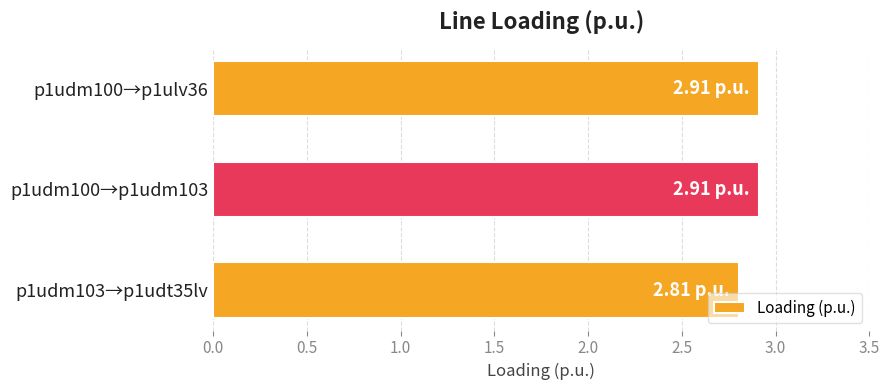

What is the sum of all values?

8.6